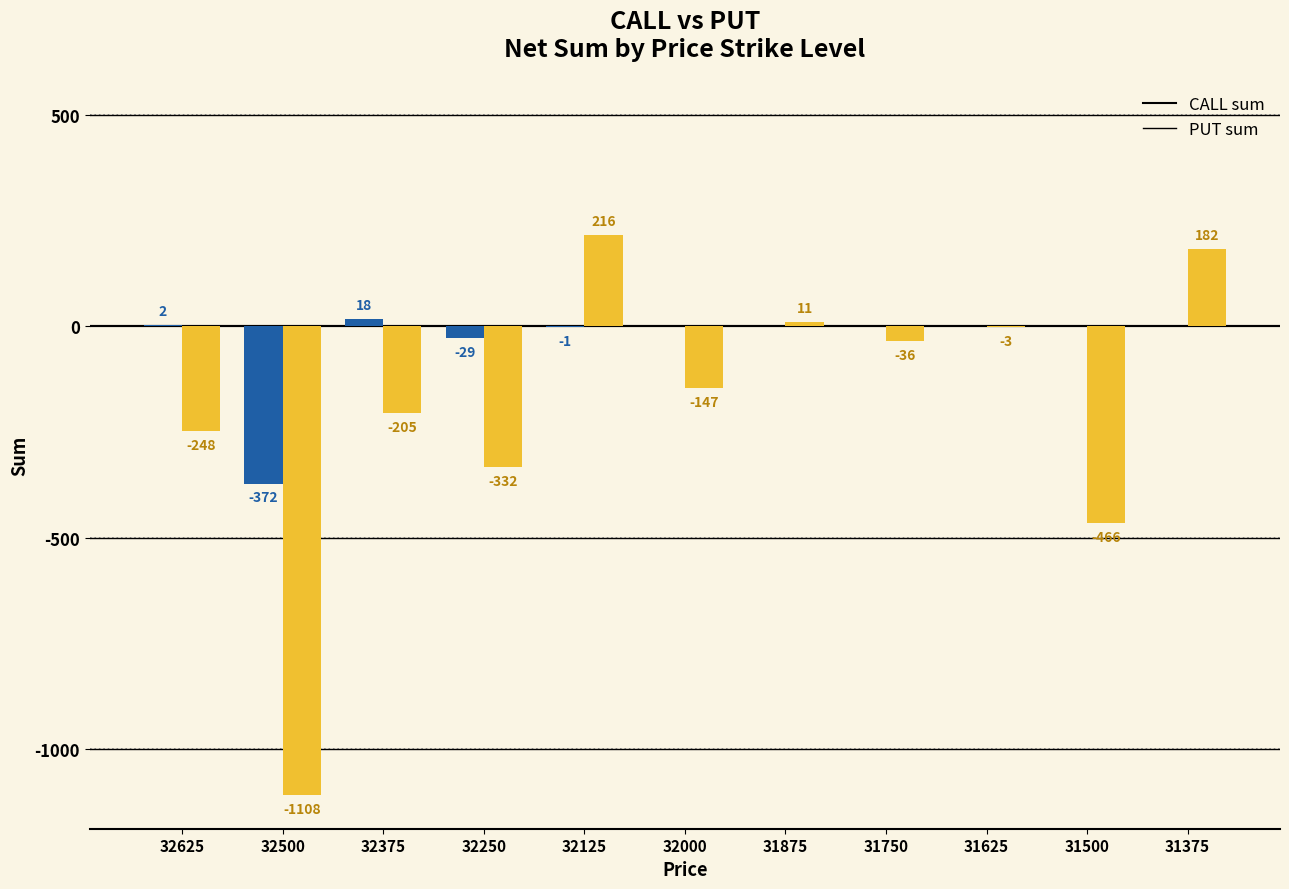

What are all the series names shown in the legend?

CALL sum, PUT sum